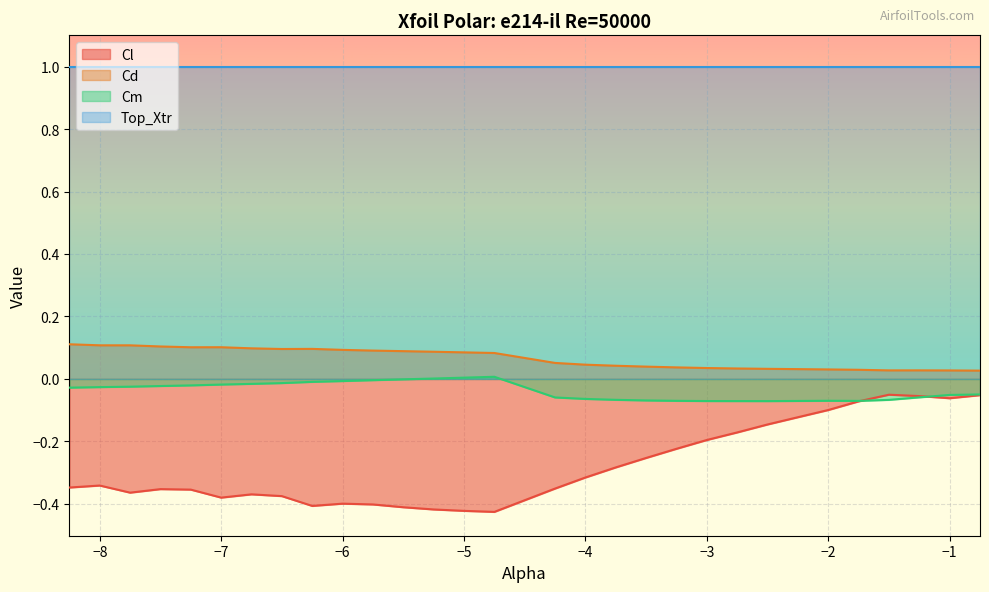

What is the difference between the second highest and second lowest values in the Cl series?

0.4